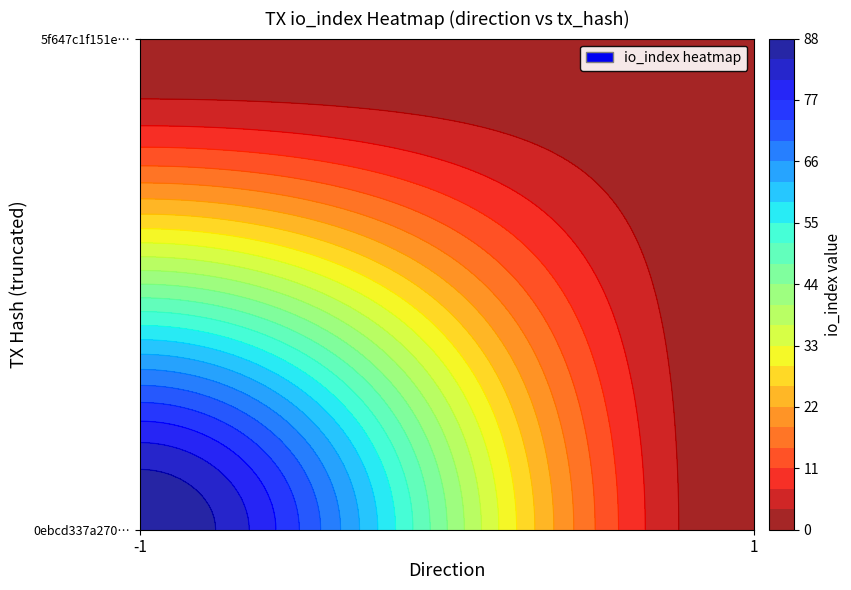

Which has a higher value, io_index or direction?

io_index